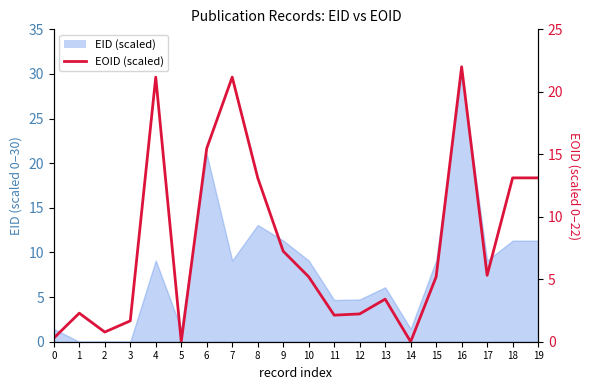

Does the chart display data point markers on the line(s)?

No